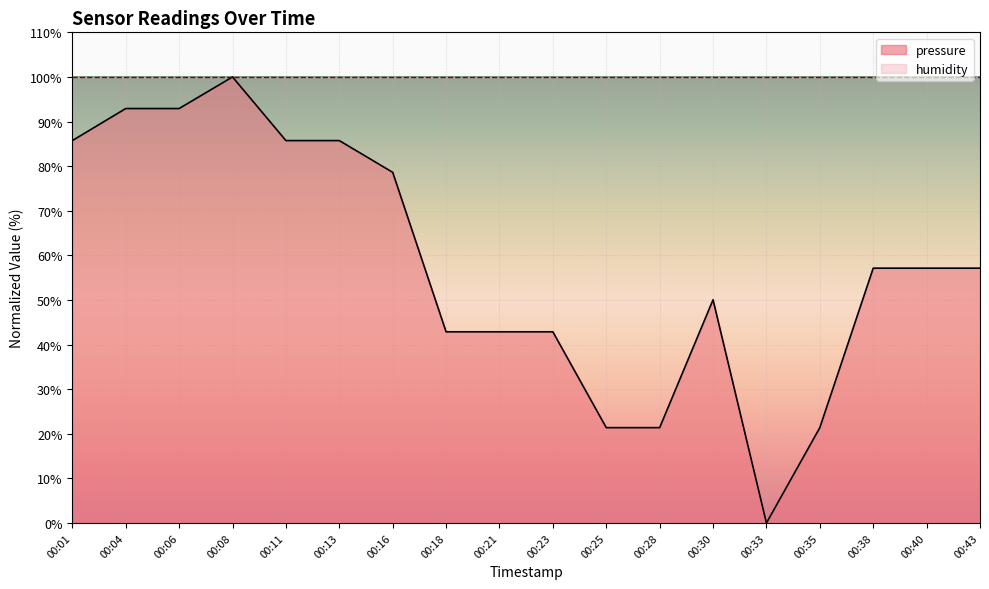

Is it true that the value at 00:11 is 85.7?

True